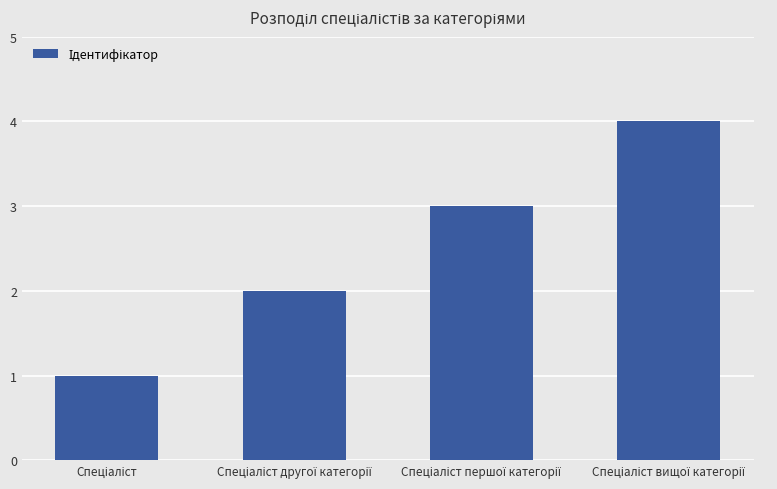

Reading right to left, transcribe all the data shown in this chart.

4	3	2	1